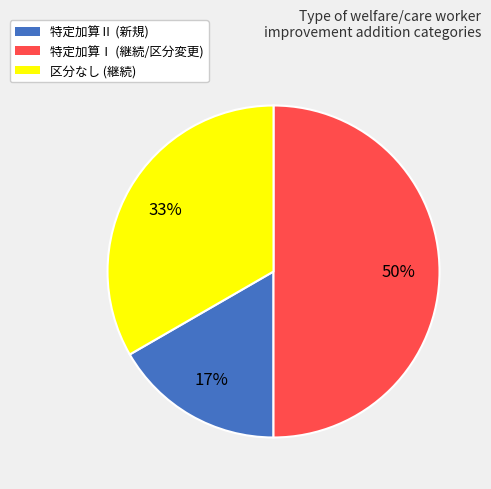

True or false: 特定加算Ⅱ accounts for 17% of the total.

True